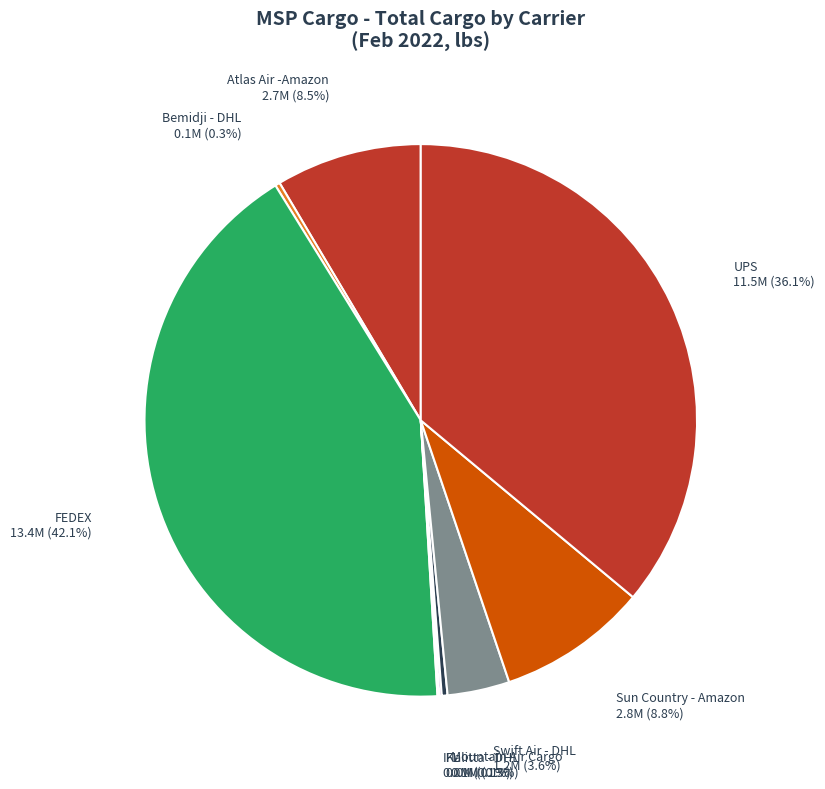

What is the smallest slice in the pie chart?

Total Non-Scheduled Opns